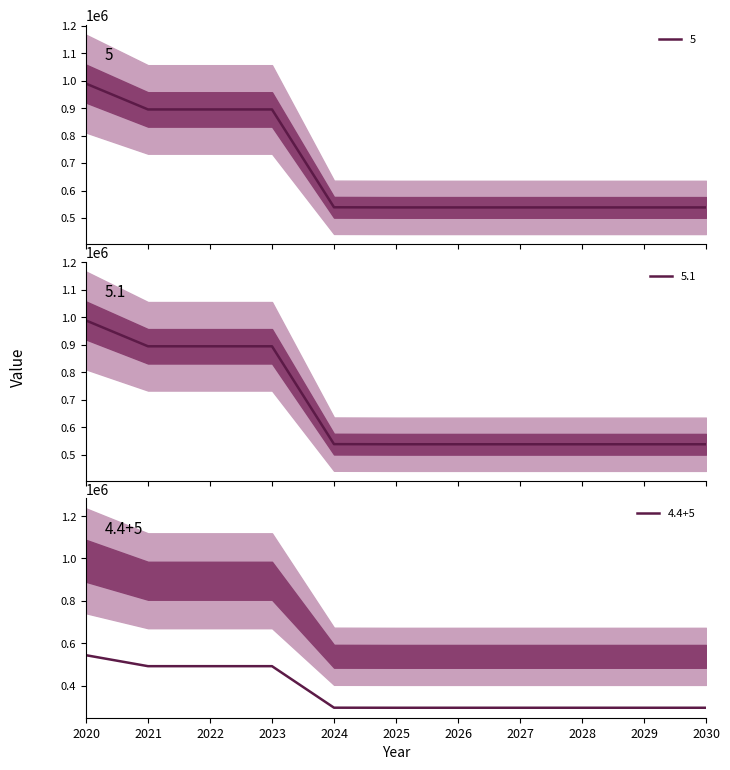

True or false: 5 has a value of 1194624 at 2021.

False